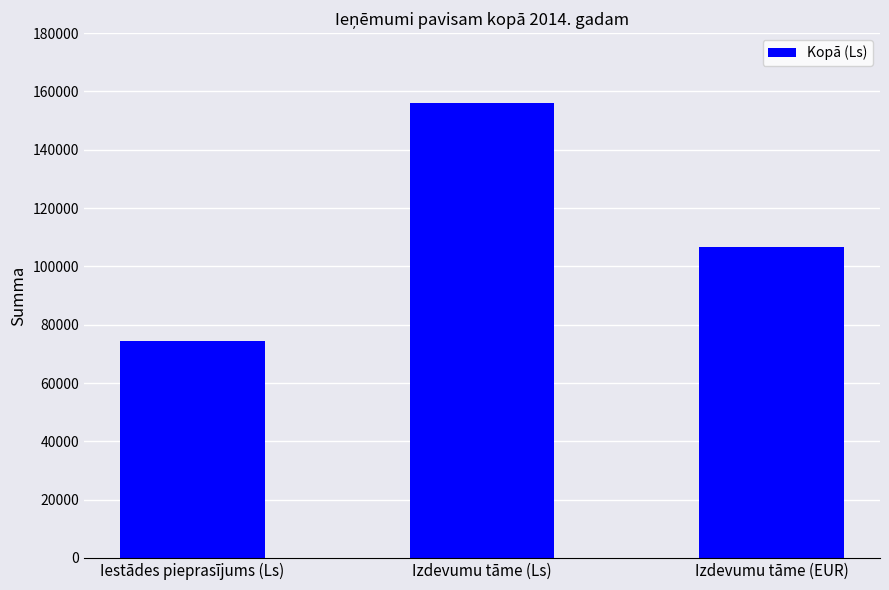

Reading right to left, what are all the values shown in this chart?

106600	155916	74519